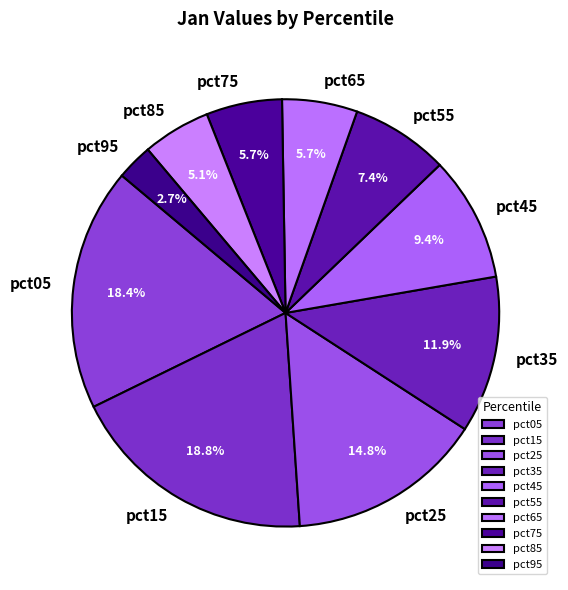

Approximately how many times larger is the value at pct05 compared to pct15?

1.0